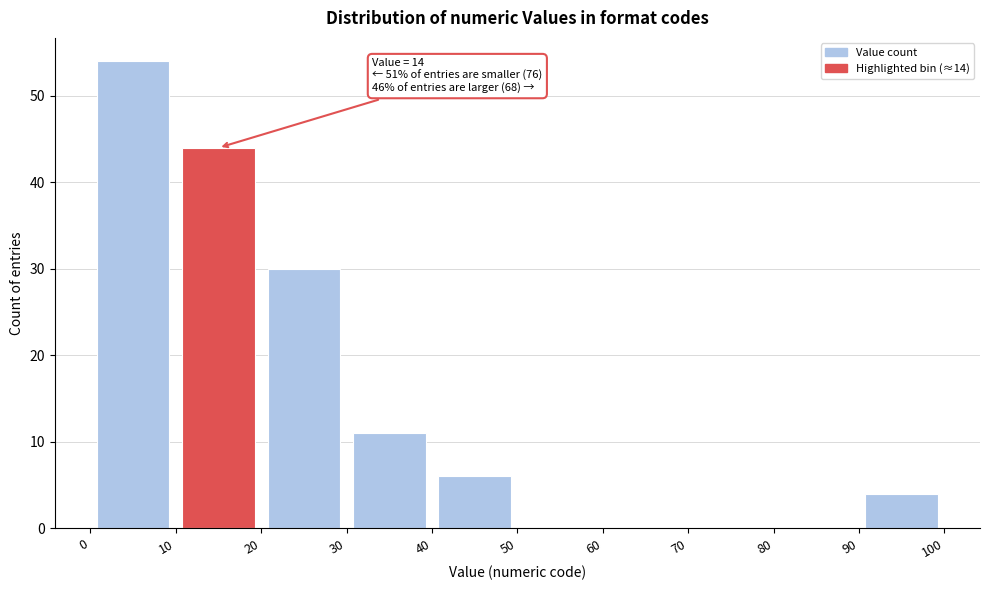

Which range on the x-axis has the tallest bar?

0 to 10